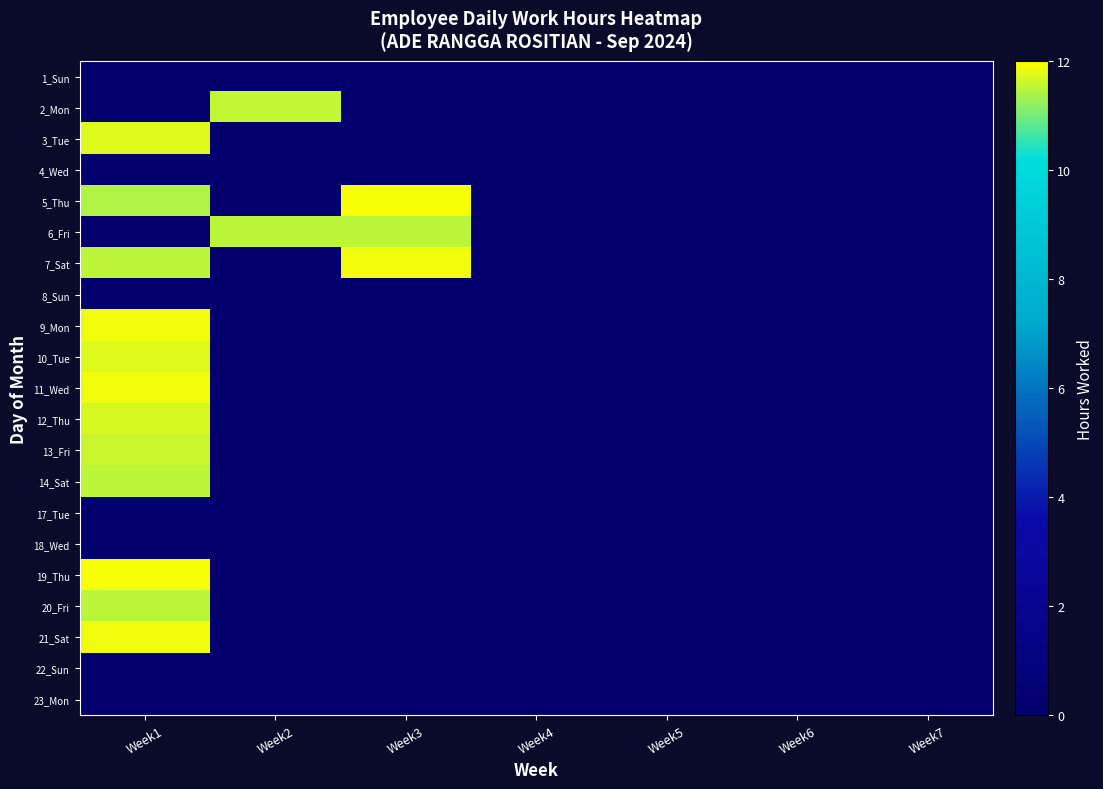

Between Week7 and Week4, which is larger?

Week7